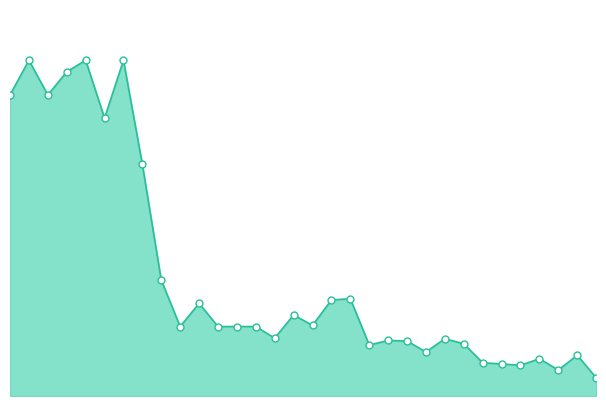

Does the chart have visible grid lines?

No